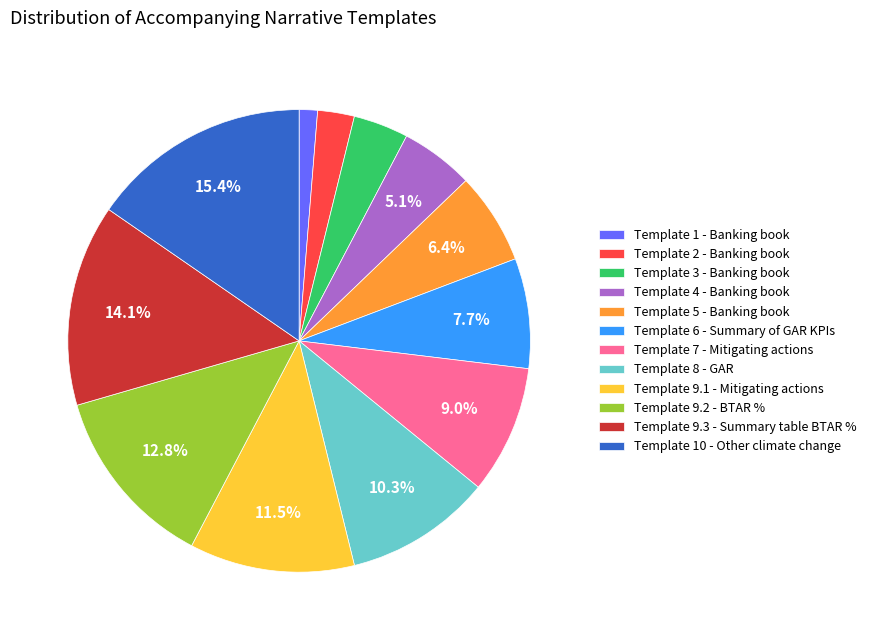

What percentage is NOT represented by Template 9.2 - BTAR %?

87.2%